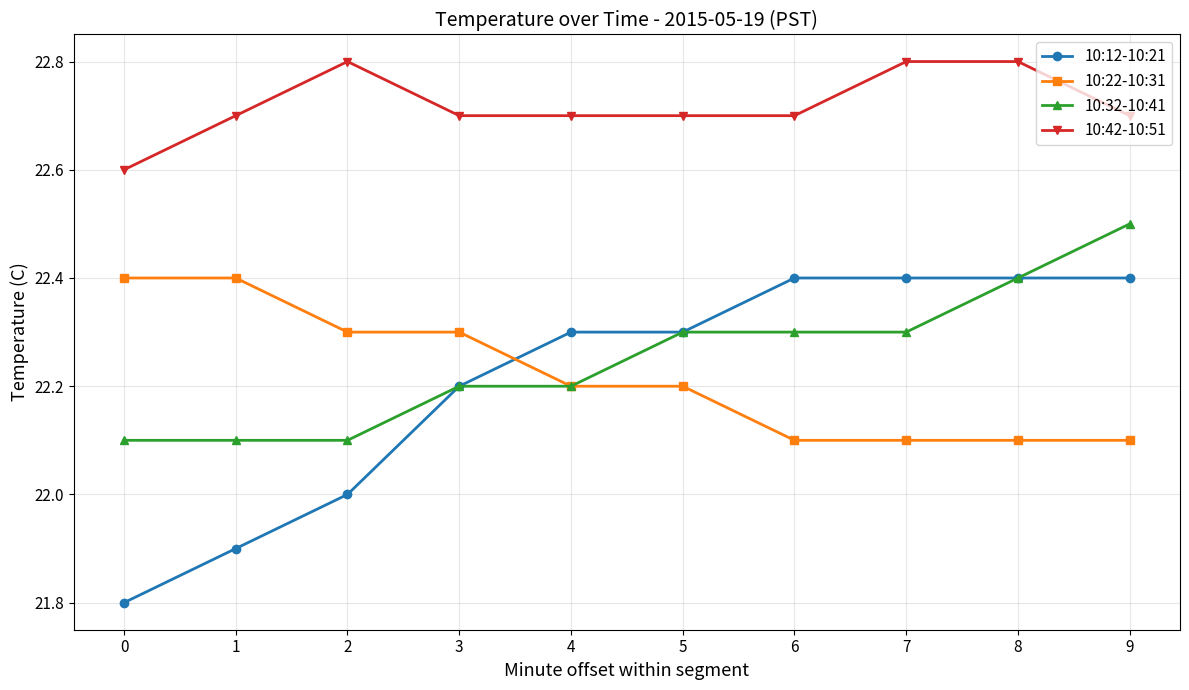

What is the highest value of the 10:12-10:21 series?

22.4